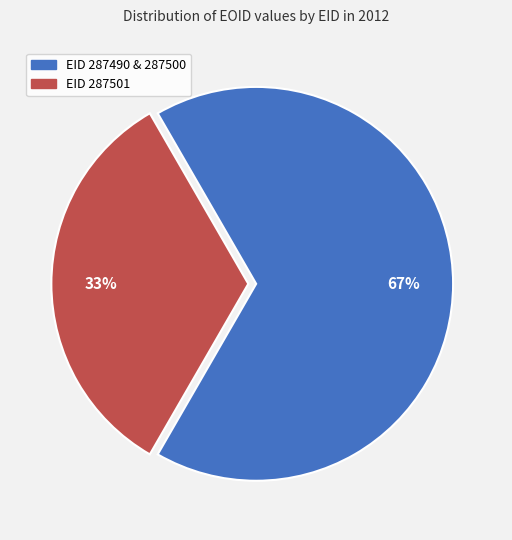

Is there any slice that represents more than half of the pie?

Yes